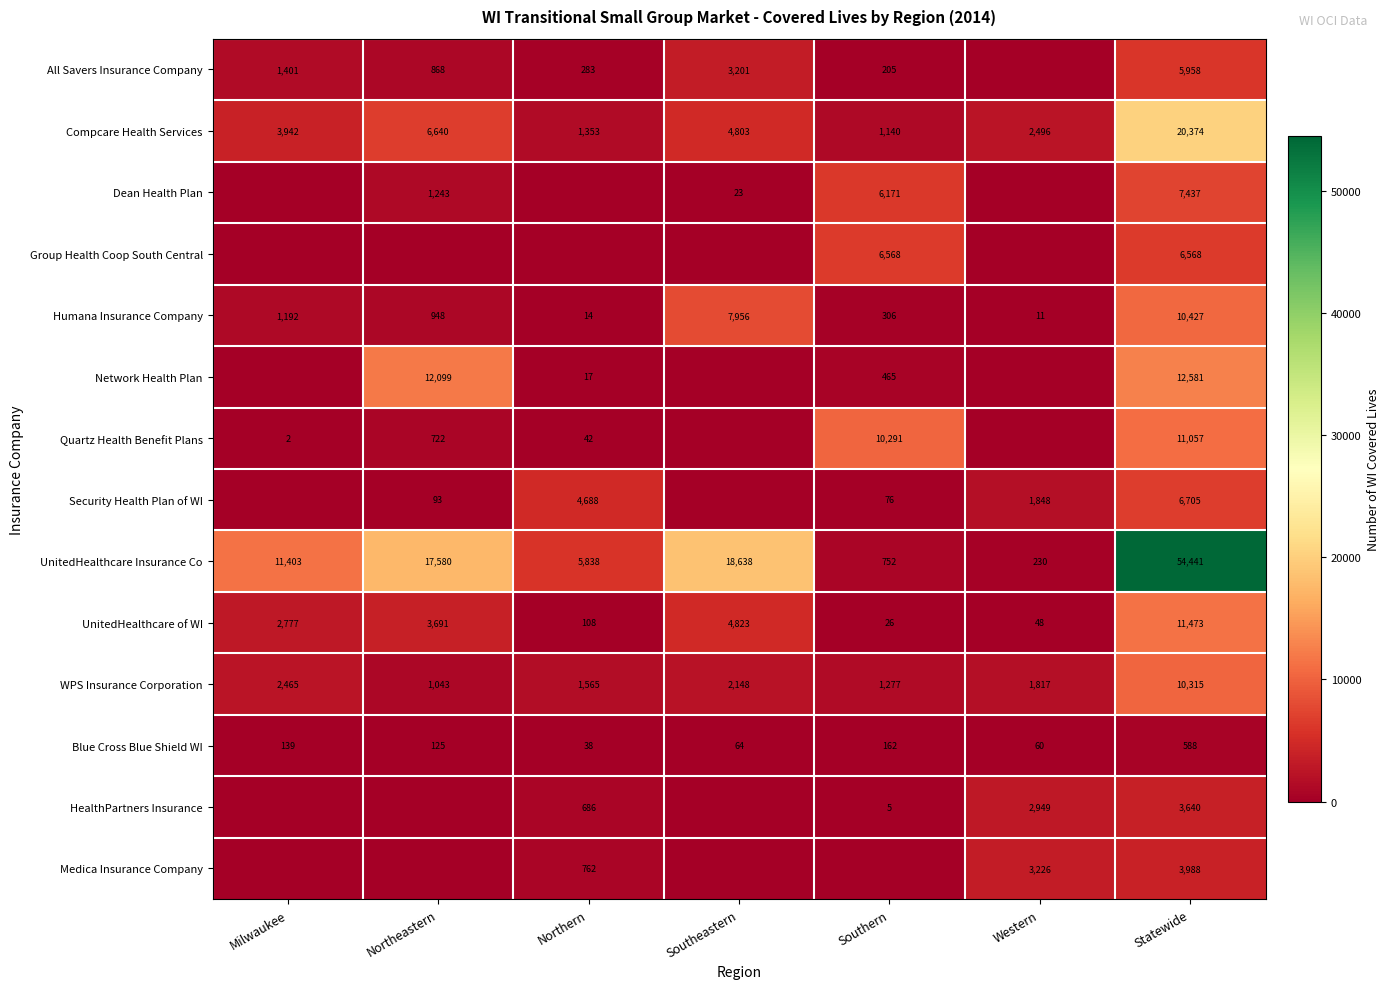

Which has a higher value, Milwaukee or Western?

Milwaukee